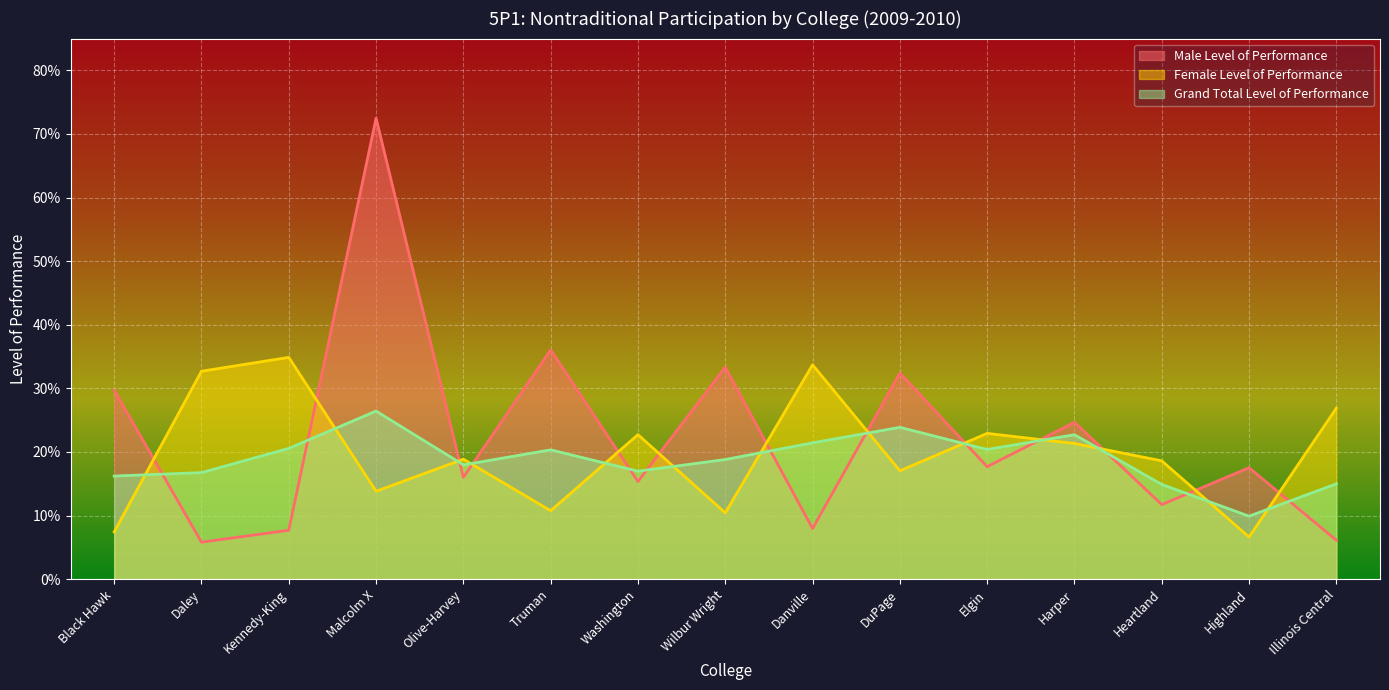

The value of Male Level of Performance at Malcolm X is 0.7. True or false?

True